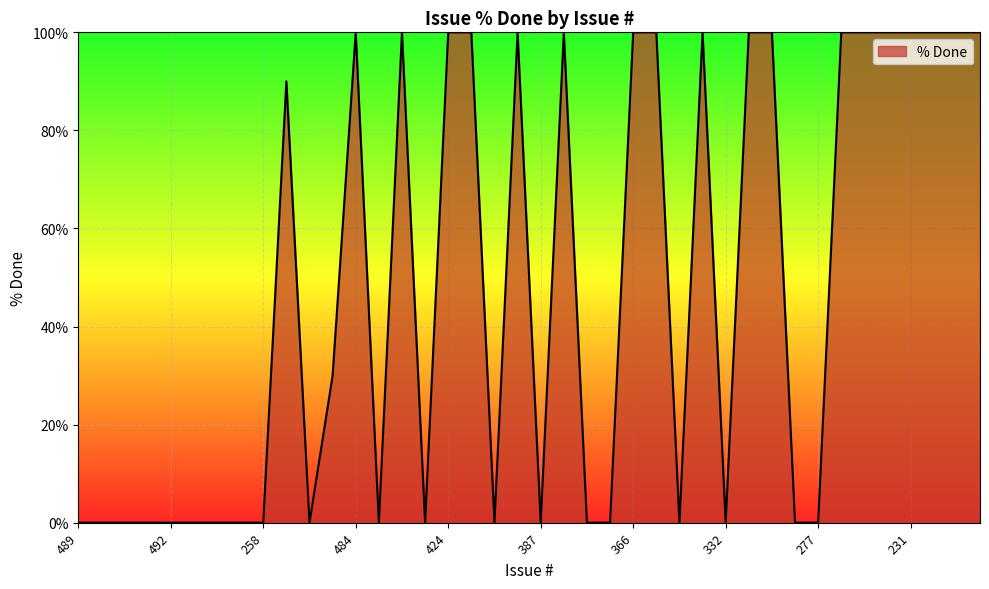

What is the greatest value displayed?

100